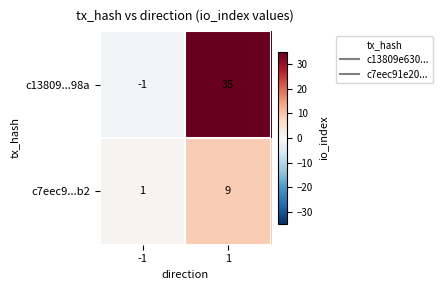

The c7eec9...b2 series shows 0 at -1. True or false?

False